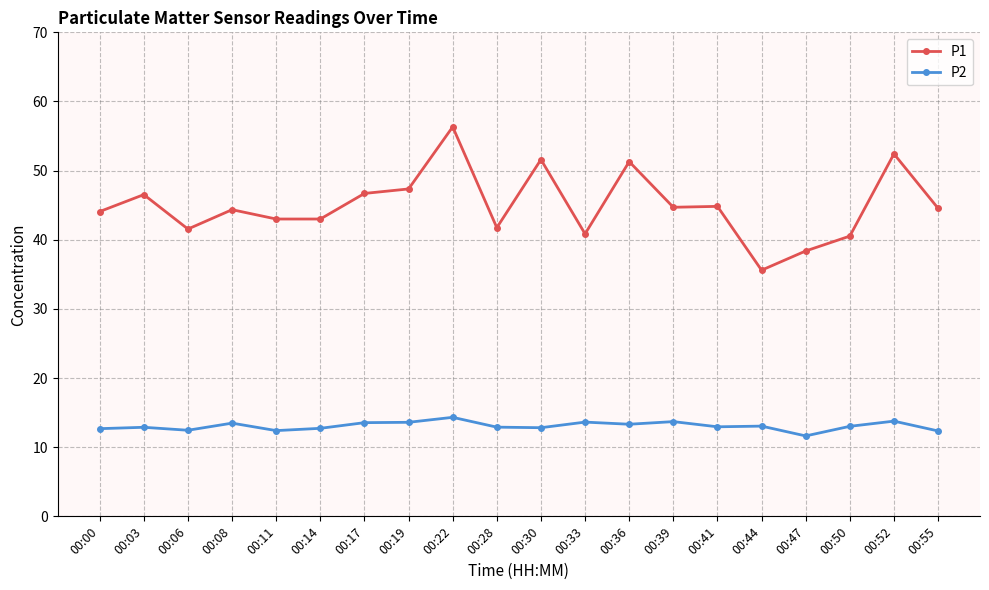

What is the minimum value for P2?

11.6